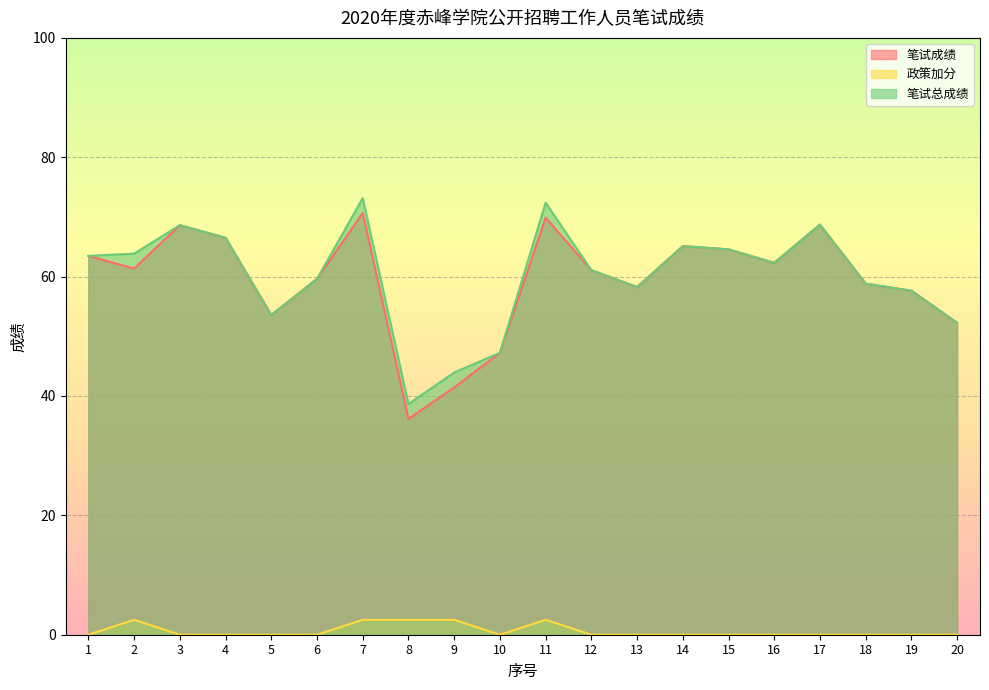

Which series has the largest total across all categories?

笔试总成绩